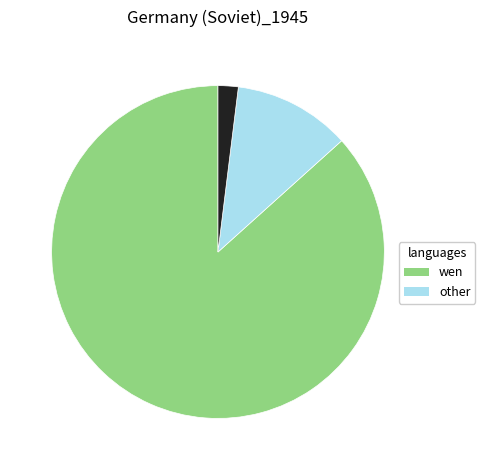

Is there a majority slice in this chart?

Yes